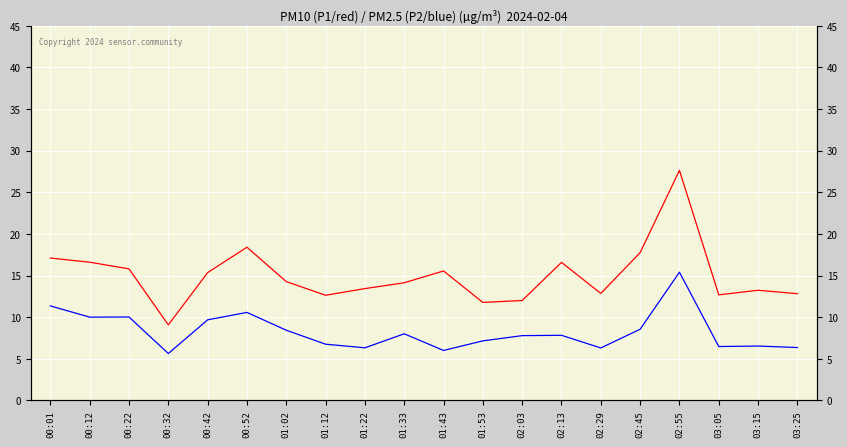

True or false: P2 has a value of 10.0 at 00:12.

True